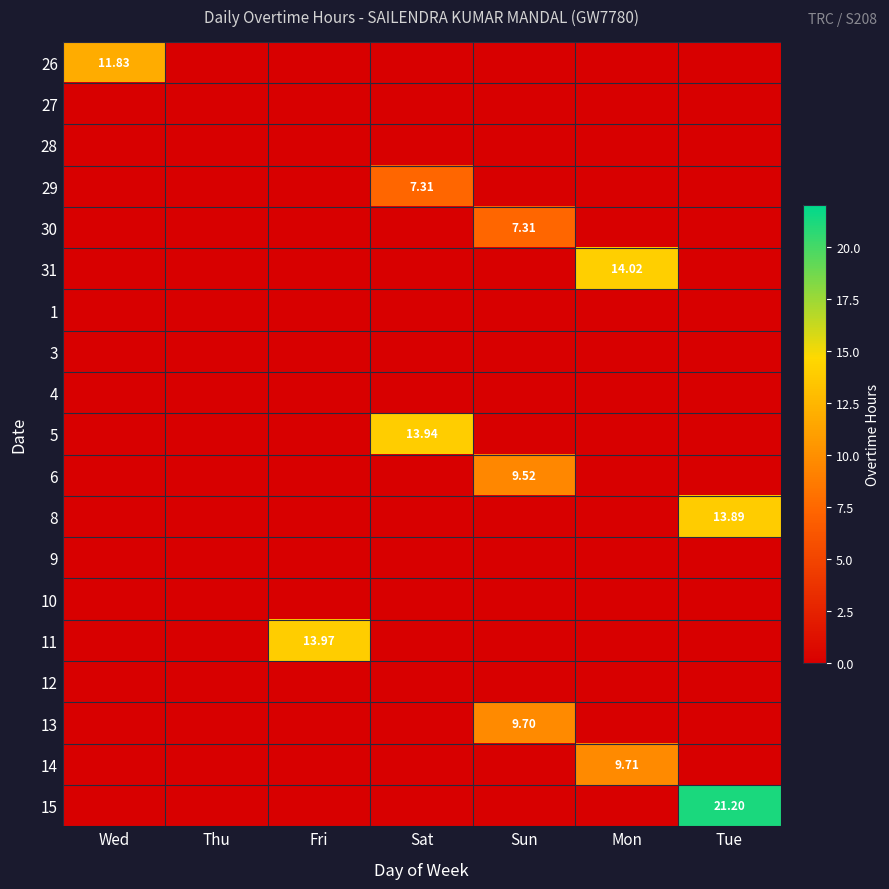

Count the number of categories in the chart.

7